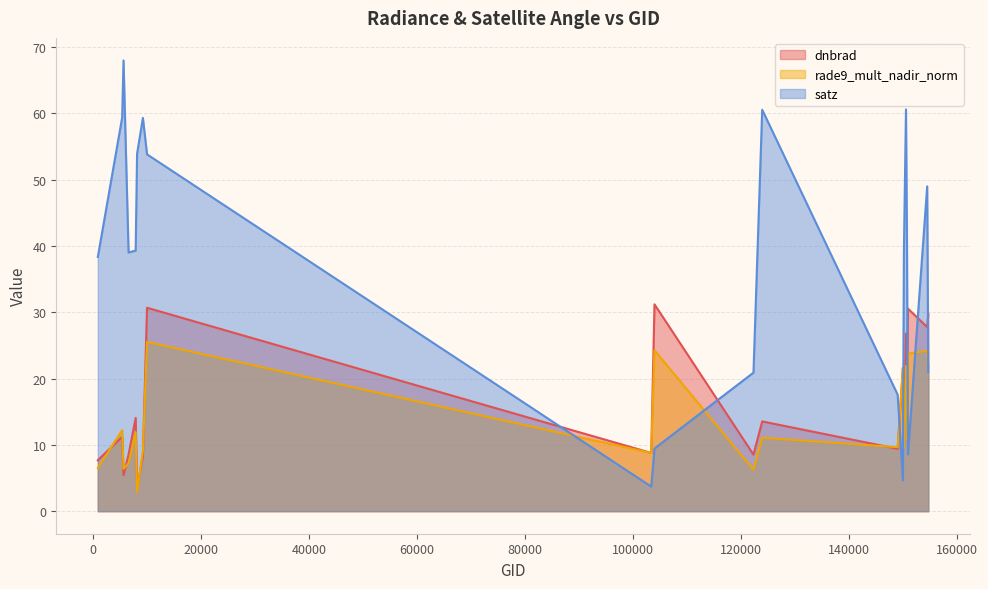

List the series in order of their peak value, highest first.

satz, dnbrad, rade9_mult_nadir_norm